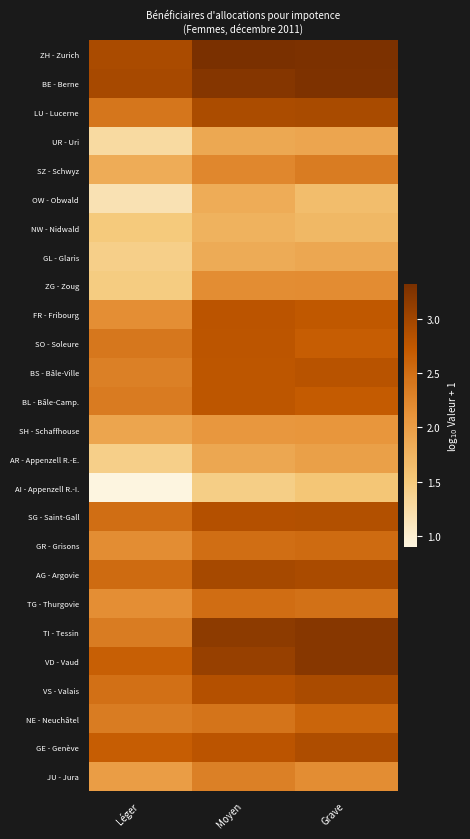

Which series has the largest total across all categories?

ZH - Zurich